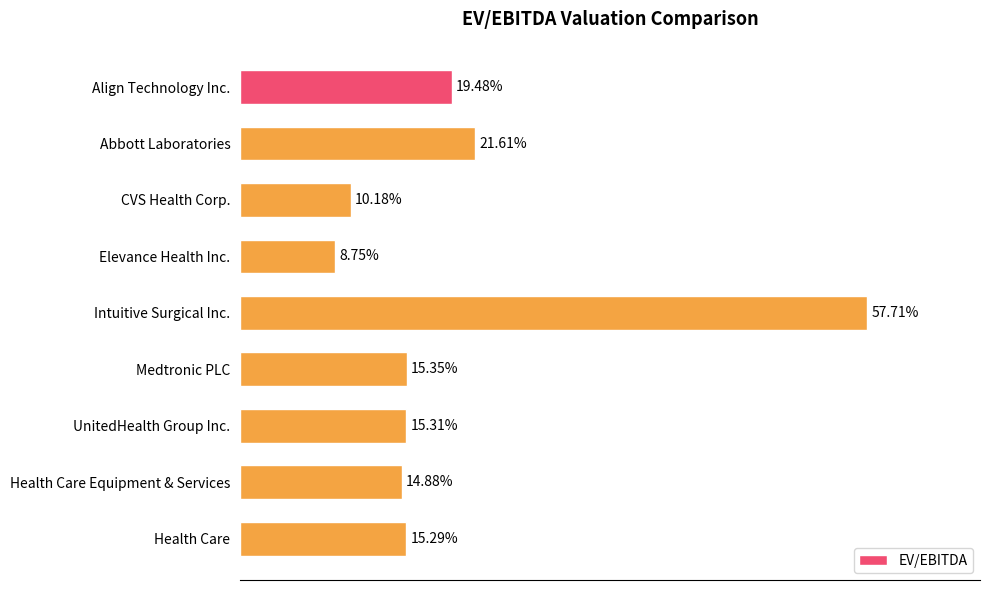

Rank the categories by value from lowest to highest.

Elevance Health Inc., CVS Health Corp., Health Care Equipment & Services, Health Care, UnitedHealth Group Inc., Medtronic PLC, Align Technology Inc., Abbott Laboratories, Intuitive Surgical Inc.